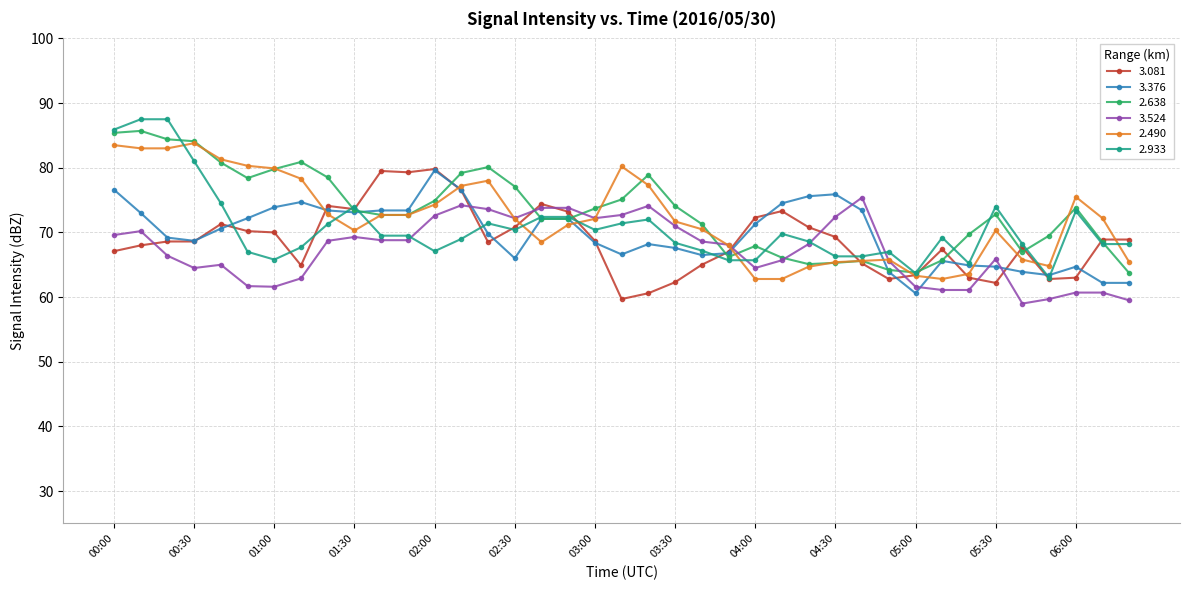

Which series has the widest spread of values?

2.933